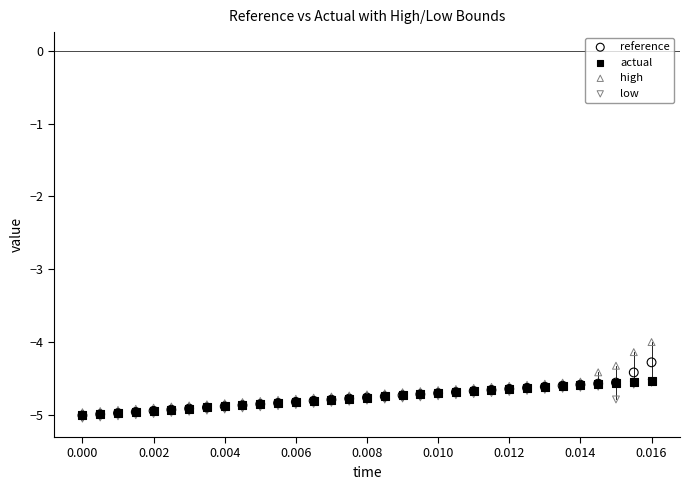

What are all the series names shown in the legend?

reference, actual, high, low